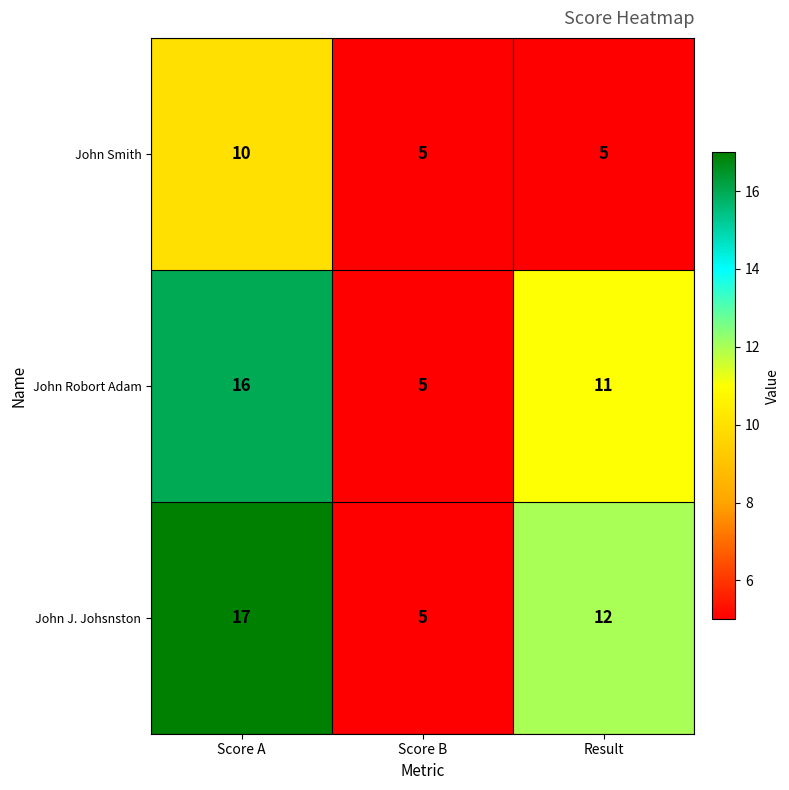

How many categories are shown in the chart?

3